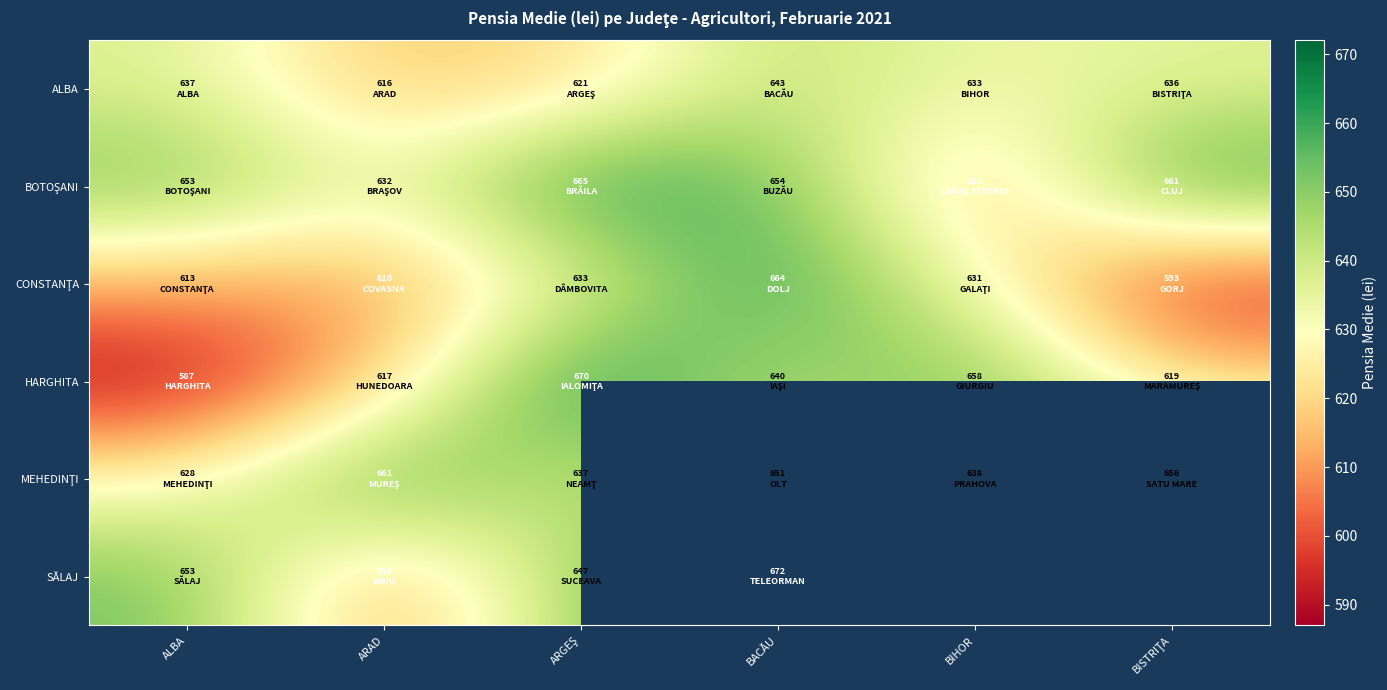

The MEHEDINŢI series shows 1068.8 at BIHOR. True or false?

False